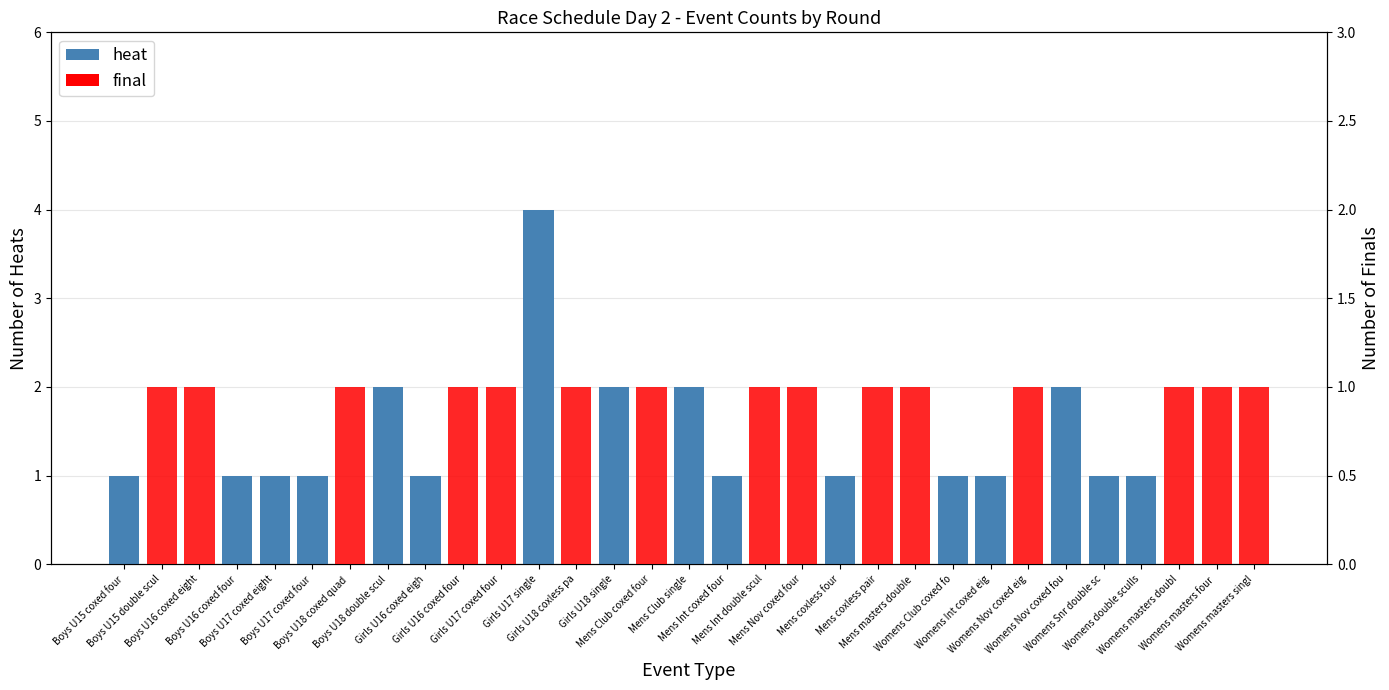

Are the bars grouped side by side (vs. stacked)?

Yes